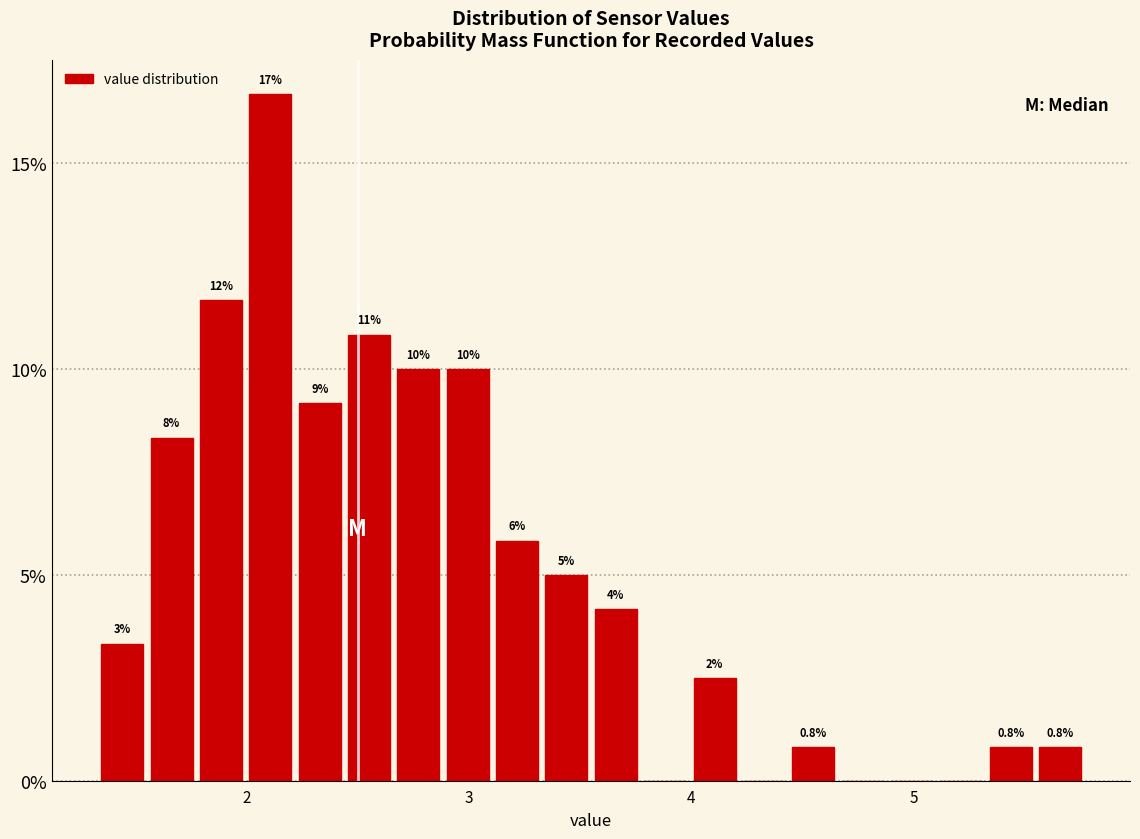

Around what value on the x-axis is the tallest bar? Give the approximate position of its centre, as read against the axis.

2.1